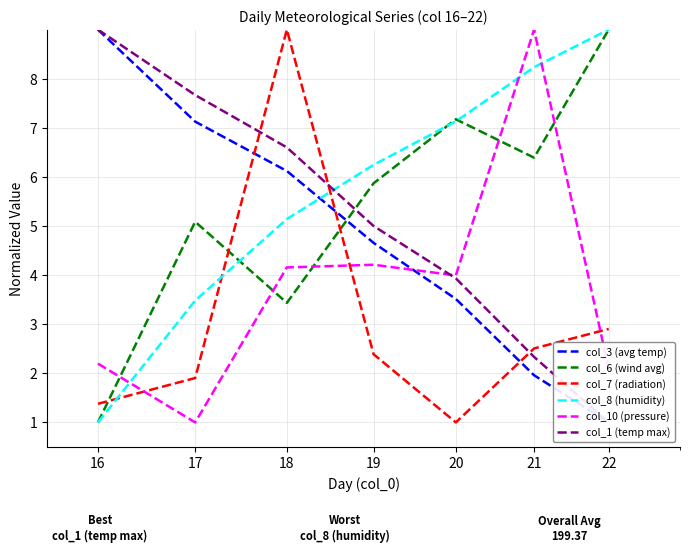

What is the highest value of the col_7 (radiation) series?

9.0